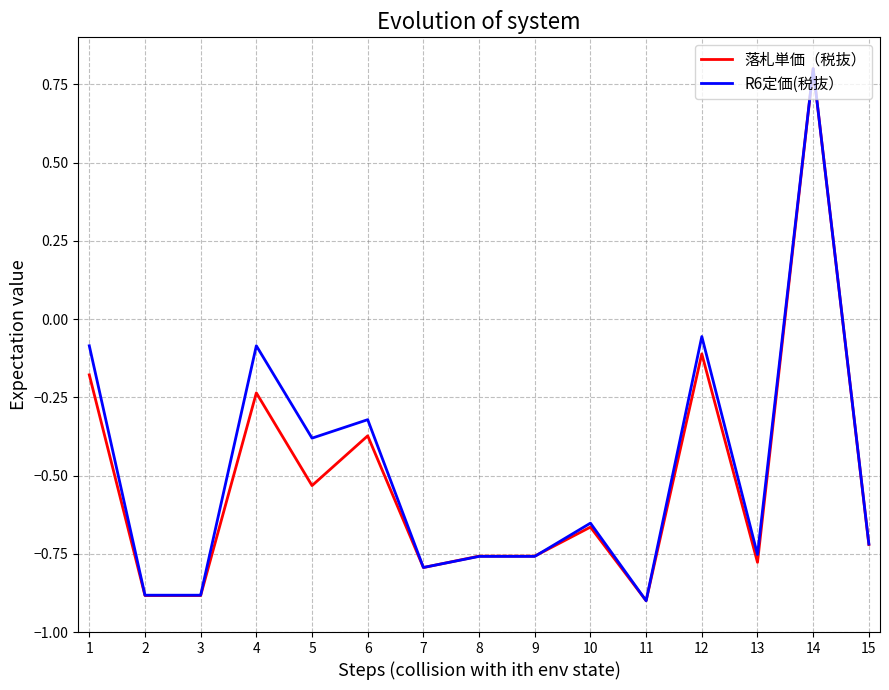

At which category is the sum across all series the highest?

14